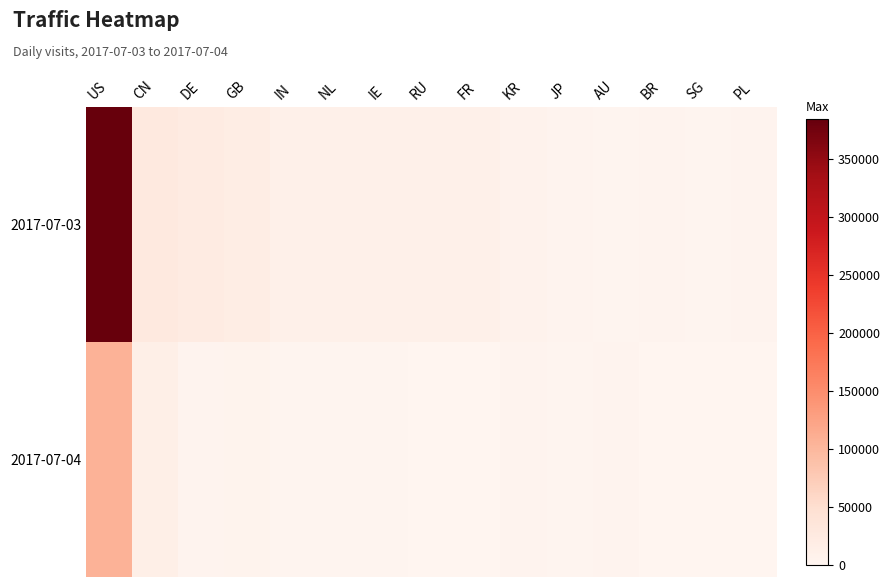

At which label does 2017-07-04 reach its minimum?

PL